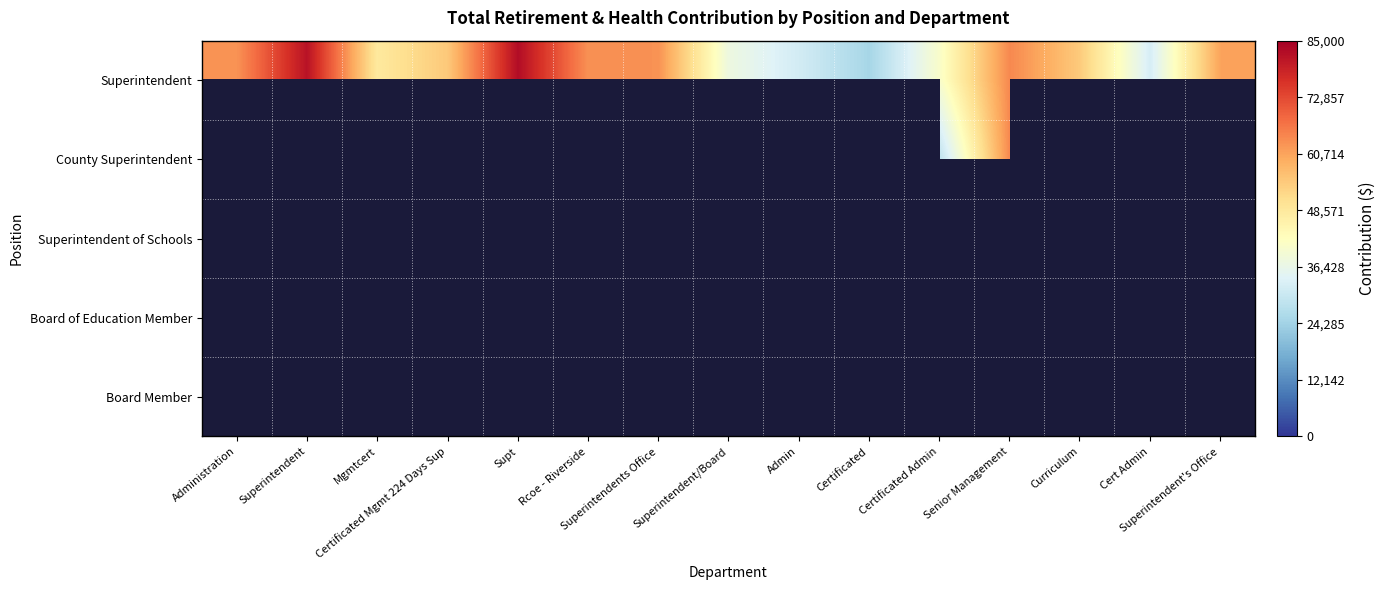

How many data points does each series have?

15